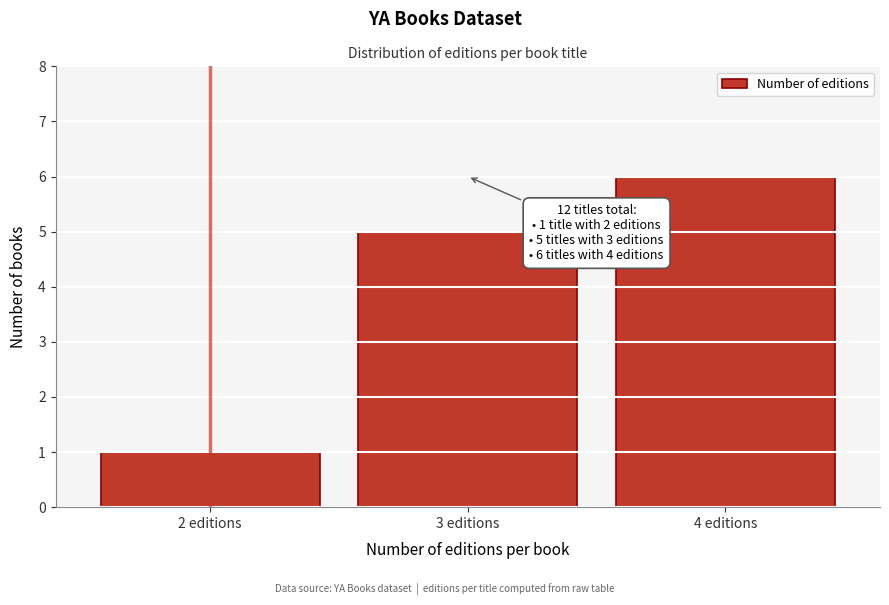

Reading left to right, what are all the values shown in this chart?

2 editions=1	3 editions=5	4 editions=6